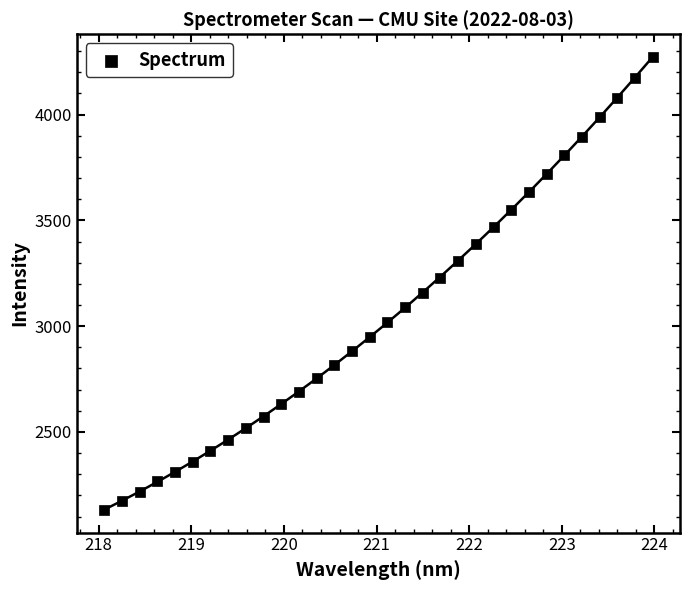

What is the range of X values (max minus min)?

5.9